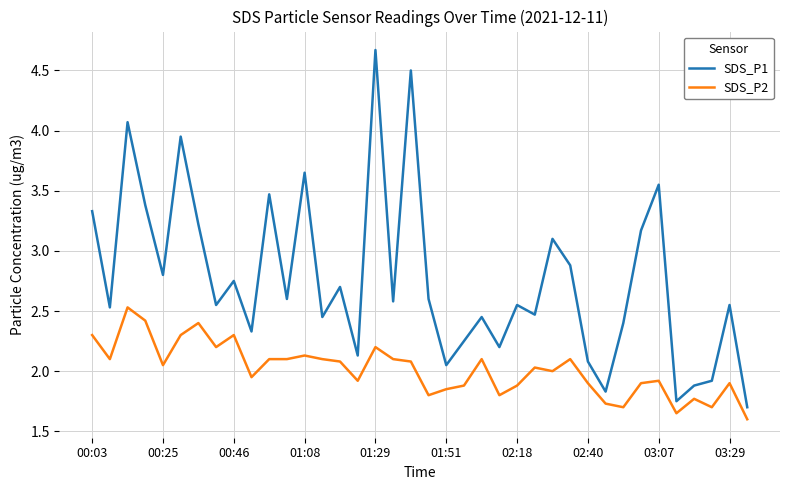

What is the maximum value for SDS_P1?

4.7